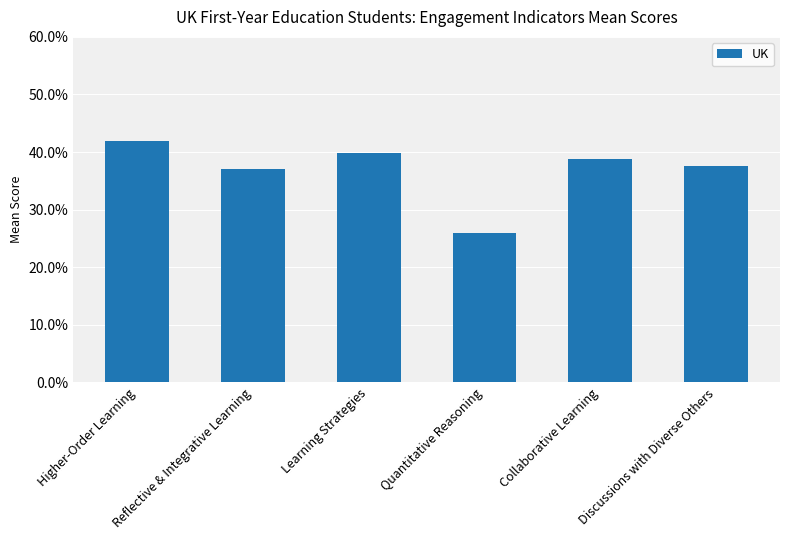

Reading left to right, transcribe all the data shown in this chart.

41.9	37.0	39.8	26.0	38.8	37.5